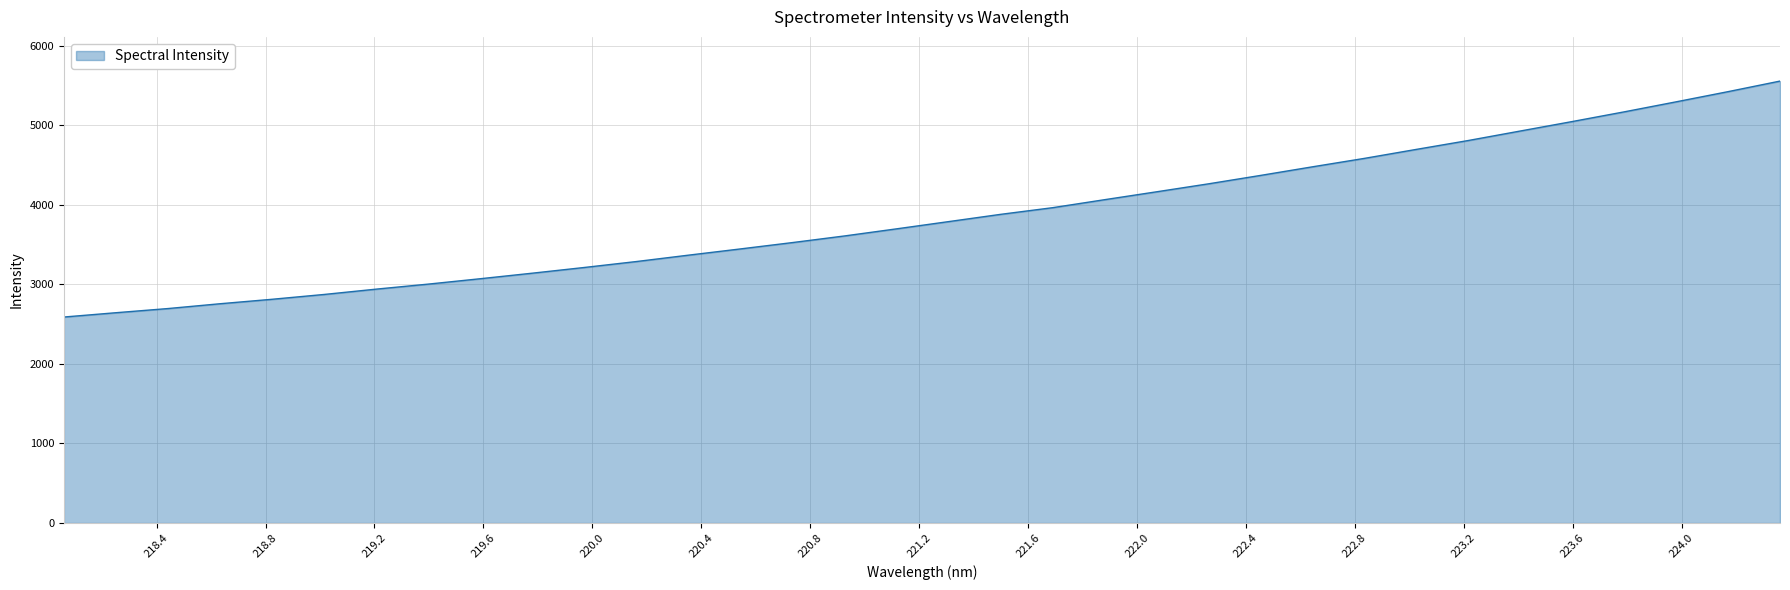

What is the difference between the maximum and minimum values?

2966.4